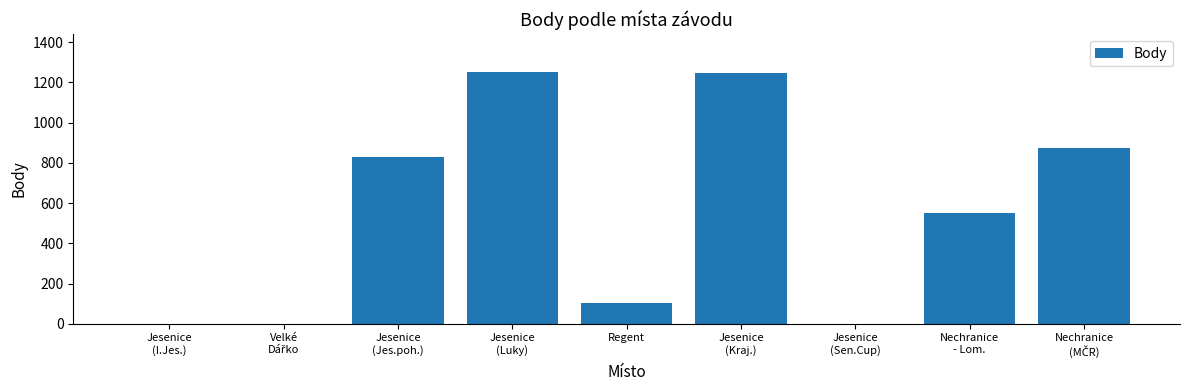

The chart shows a value of 55 at Regent. True or false?

False